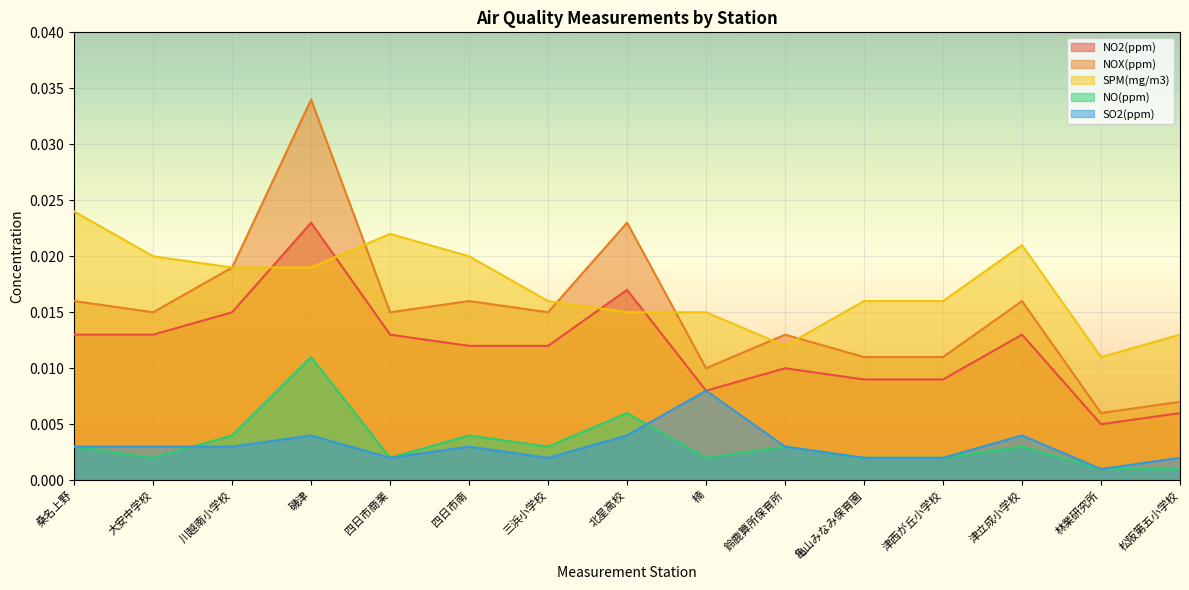

Reading left to right, transcribe all the data shown in this chart.

NO2(ppm): 桑名上野=0.0	大安中学校=0.0	川越南小学校=0.0	磯津=0.0	四日市商業=0.0	四日市南=0.0	三浜小学校=0.0	北星高校=0.0	楠=0.0	鈴鹿算所保育所=0.0	亀山みなみ保育園=0.0	津西が丘小学校=0.0	津立成小学校=0.0	林業研究所=0.0	松阪第五小学校=0.0
NOX(ppm): 桑名上野=0.0	大安中学校=0.0	川越南小学校=0.0	磯津=0.0	四日市商業=0.0	四日市南=0.0	三浜小学校=0.0	北星高校=0.0	楠=0.0	鈴鹿算所保育所=0.0	亀山みなみ保育園=0.0	津西が丘小学校=0.0	津立成小学校=0.0	林業研究所=0.0	松阪第五小学校=0.0
SPM(mg/m3): 桑名上野=0.0	大安中学校=0.0	川越南小学校=0.0	磯津=0.0	四日市商業=0.0	四日市南=0.0	三浜小学校=0.0	北星高校=0.0	楠=0.0	鈴鹿算所保育所=0.0	亀山みなみ保育園=0.0	津西が丘小学校=0.0	津立成小学校=0.0	林業研究所=0.0	松阪第五小学校=0.0
NO(ppm): 桑名上野=0.0	大安中学校=0.0	川越南小学校=0.0	磯津=0.0	四日市商業=0.0	四日市南=0.0	三浜小学校=0.0	北星高校=0.0	楠=0.0	鈴鹿算所保育所=0.0	亀山みなみ保育園=0.0	津西が丘小学校=0.0	津立成小学校=0.0	林業研究所=0.0	松阪第五小学校=0.0
SO2(ppm): 桑名上野=0.0	大安中学校=0.0	川越南小学校=0.0	磯津=0.0	四日市商業=0.0	四日市南=0.0	三浜小学校=0.0	北星高校=0.0	楠=0.0	鈴鹿算所保育所=0.0	亀山みなみ保育園=0.0	津西が丘小学校=0.0	津立成小学校=0.0	林業研究所=0.0	松阪第五小学校=0.0